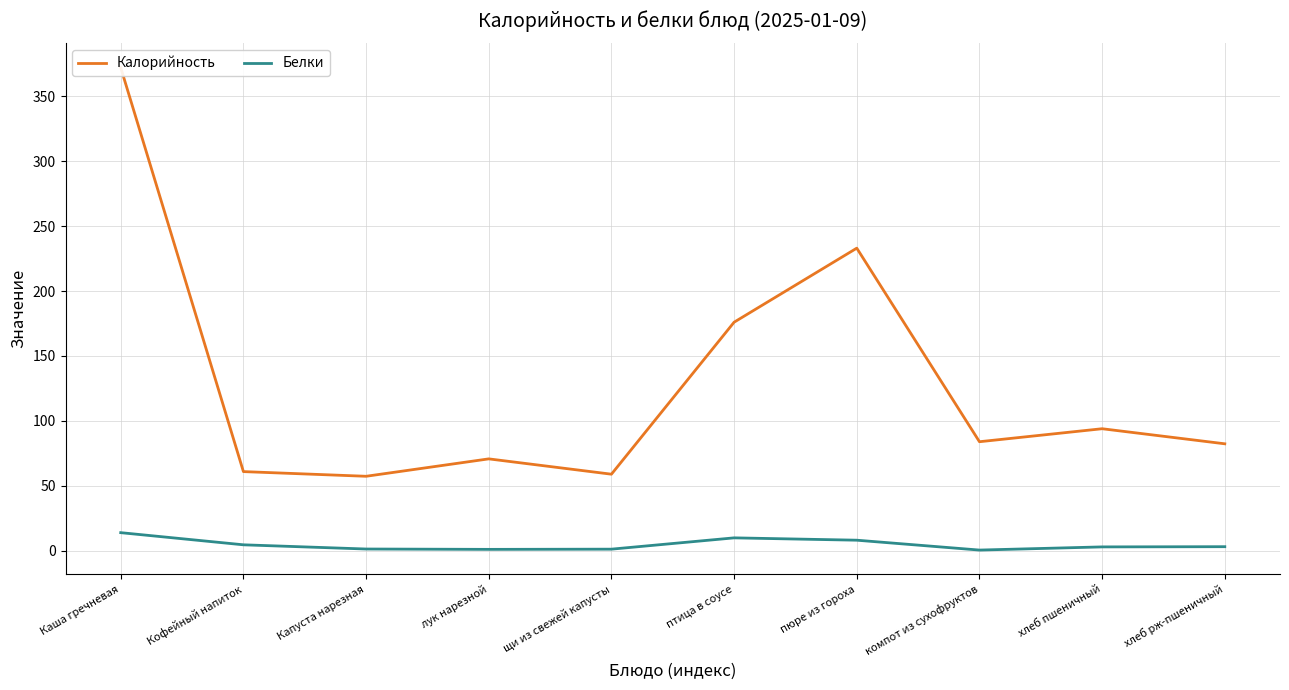

At which category is the sum across all series the highest?

Каша гречневая